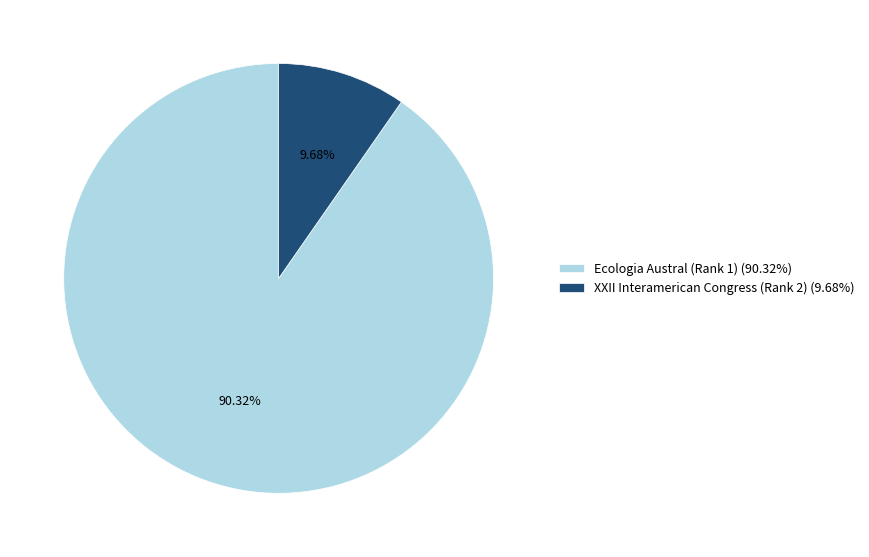

Count the number of slices in the pie.

2